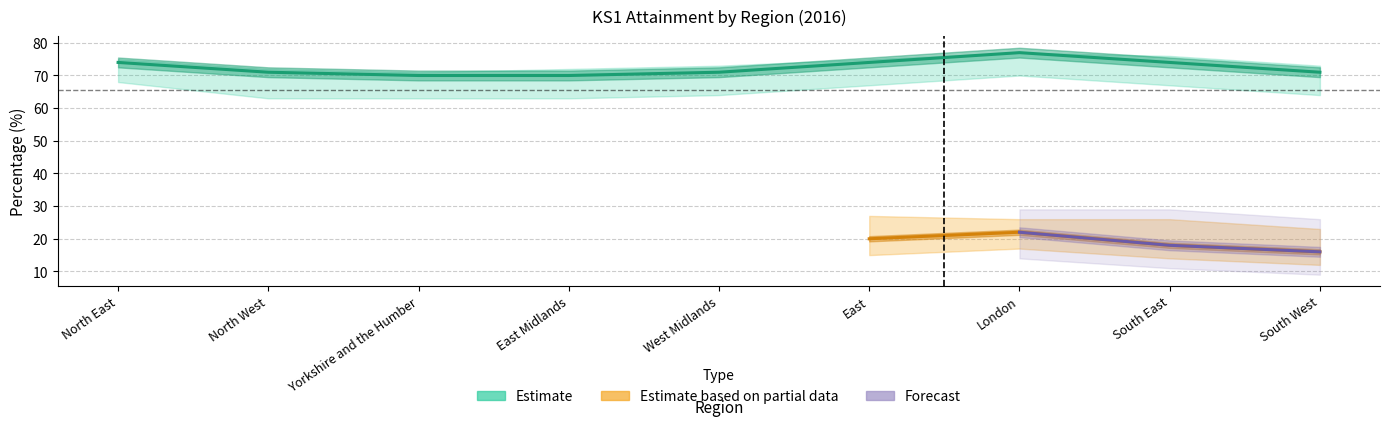

How many values in the Reading (expected) series exceed 73?

4